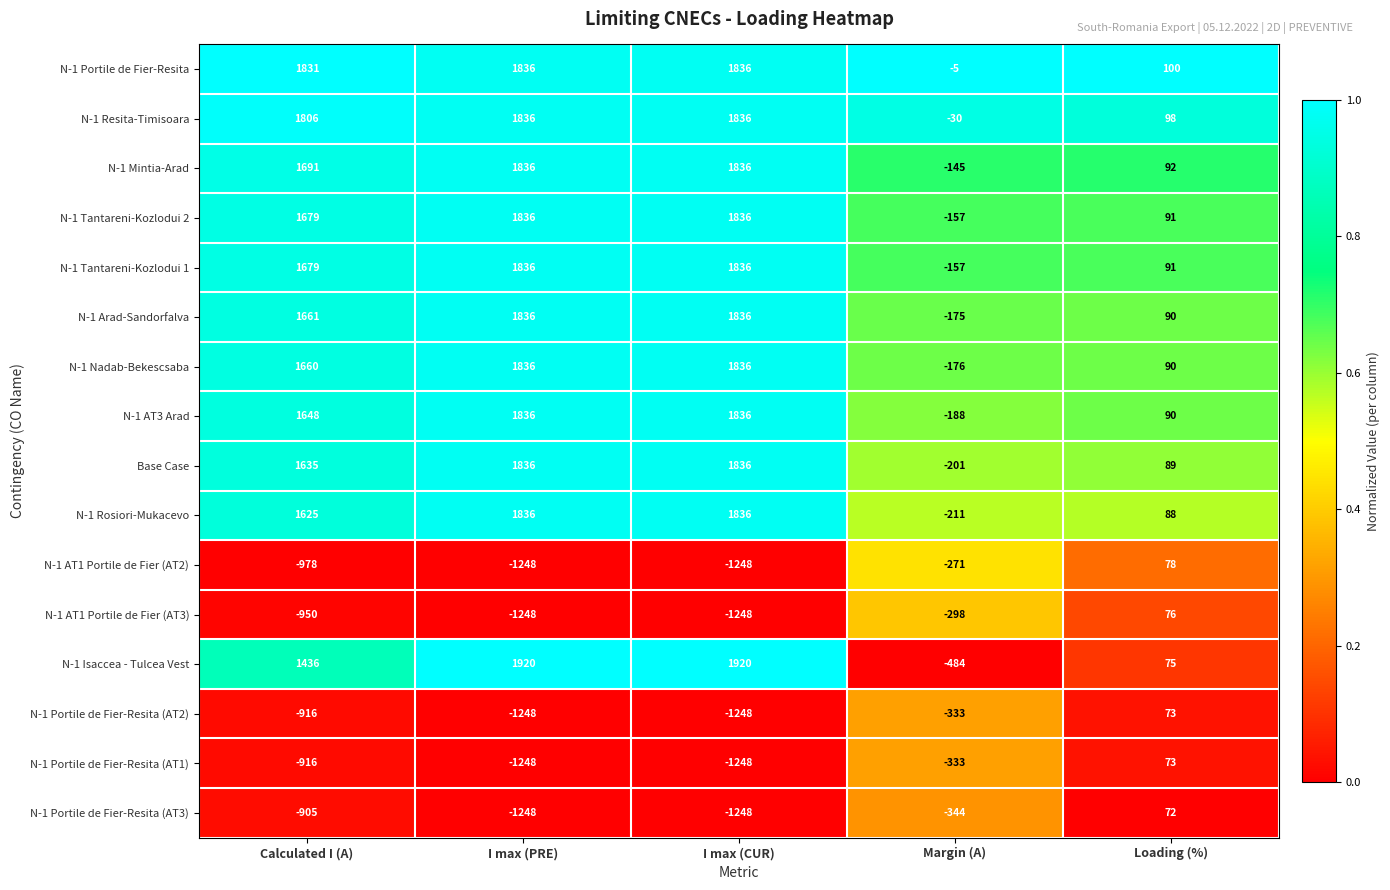

Which series changed the most between I max (PRE) and Margin (A)?

N-1 Isaccea - Tulcea Vest